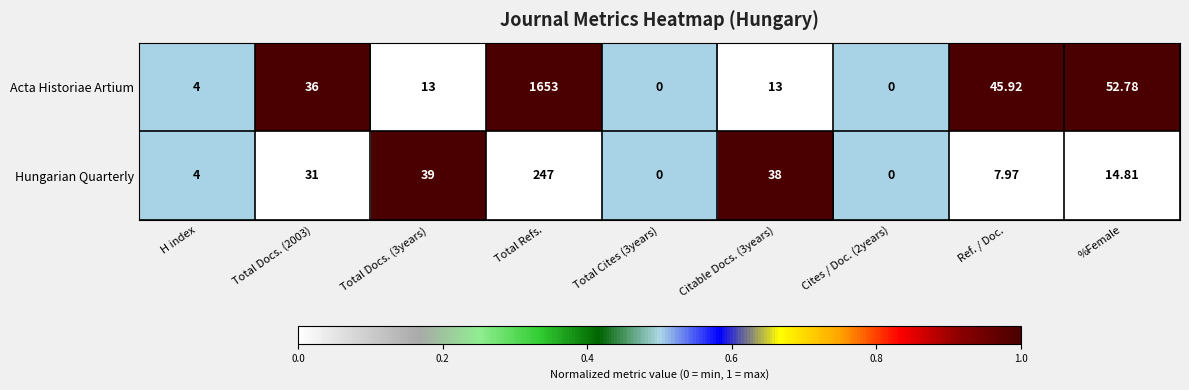

At Total Docs. (2003), list the series in order from largest to smallest.

Acta Historiae Artium, Hungarian Quarterly